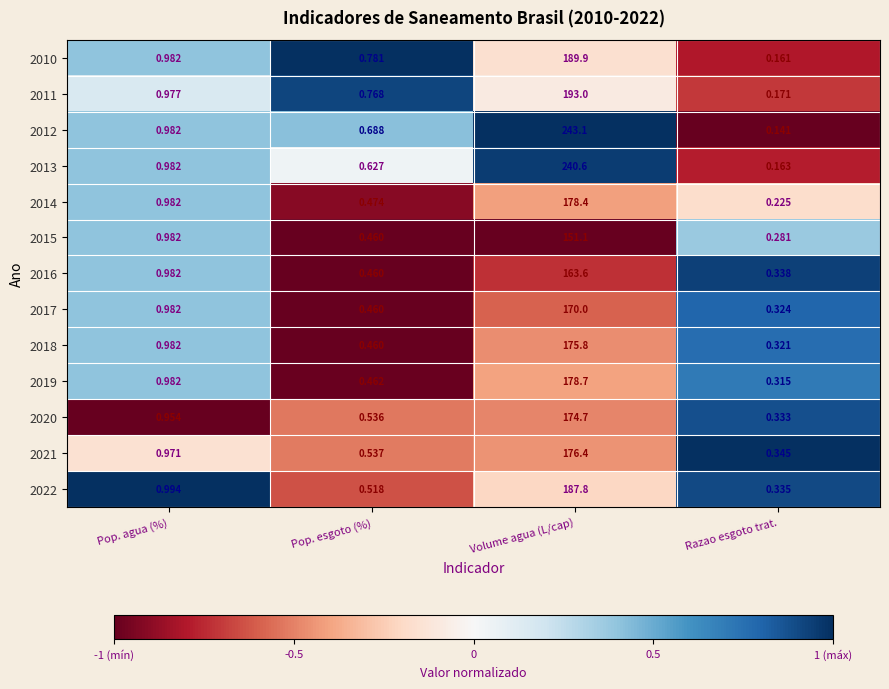

At which label is 2015 closest to 75?

Pop. agua (%)